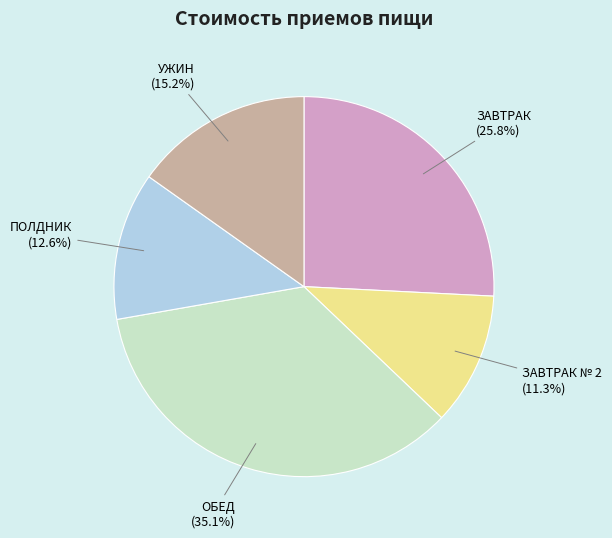

Is there a majority slice in this chart?

No